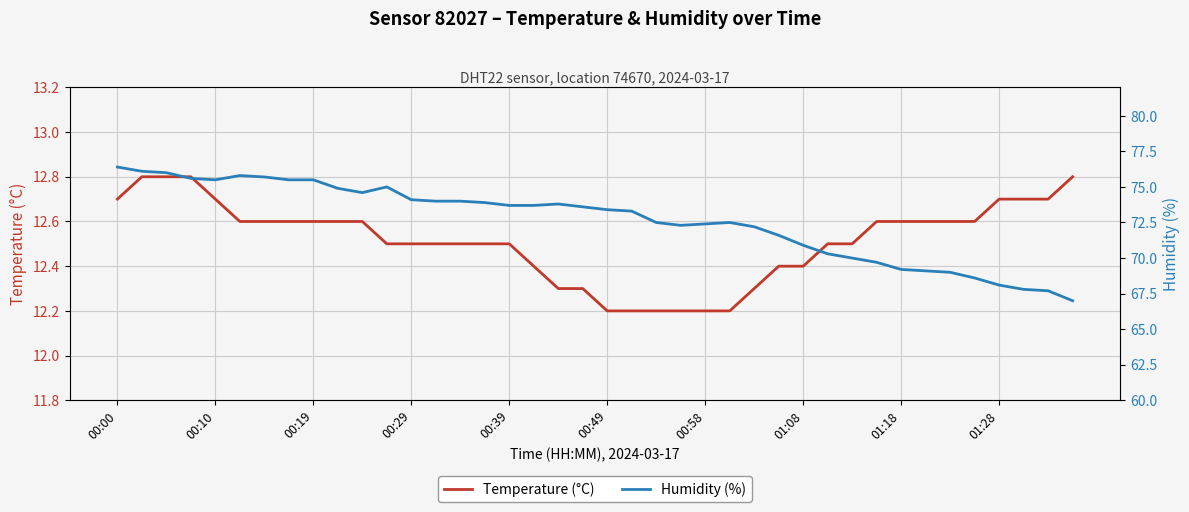

True or false: Humidity (%) and Temperature (°C) intersect in this chart.

False